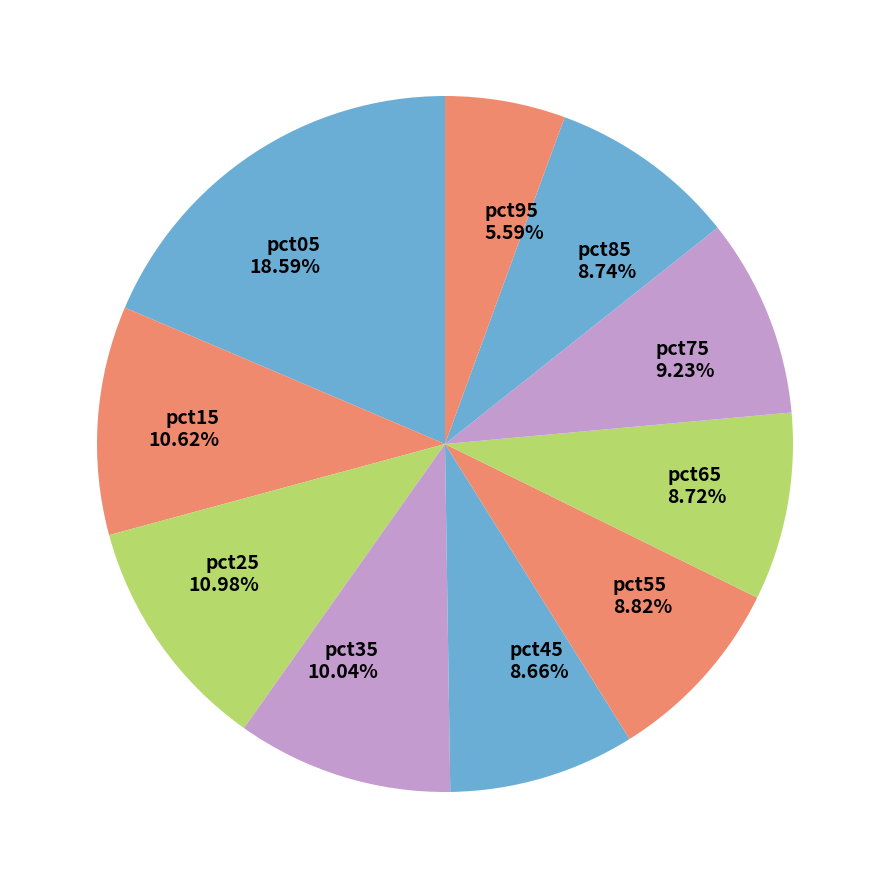

To the nearest percent, what is the difference between the largest and smallest slice percentages?

13%